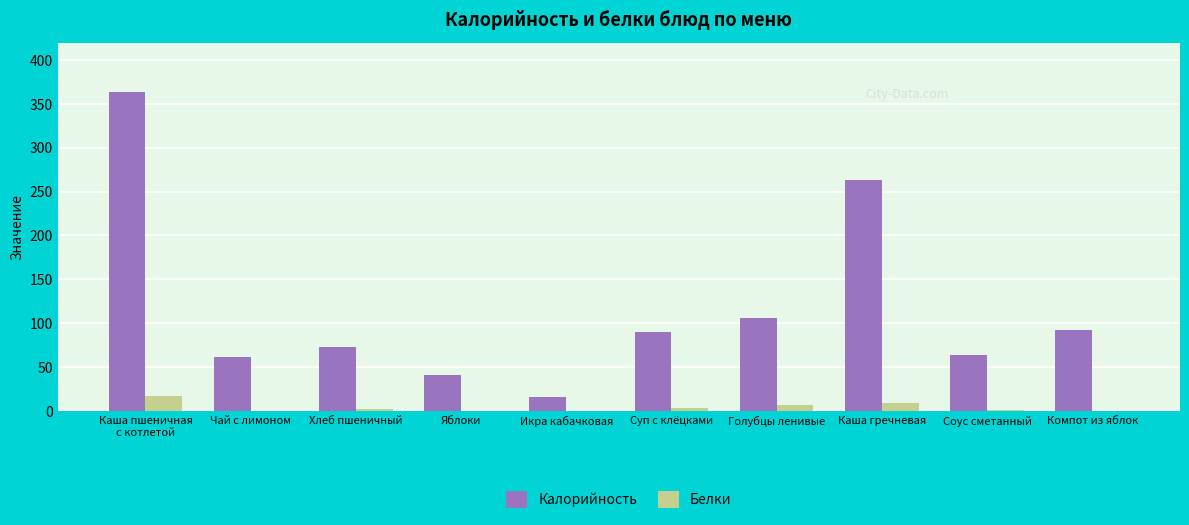

What is the greatest value displayed?

363.8